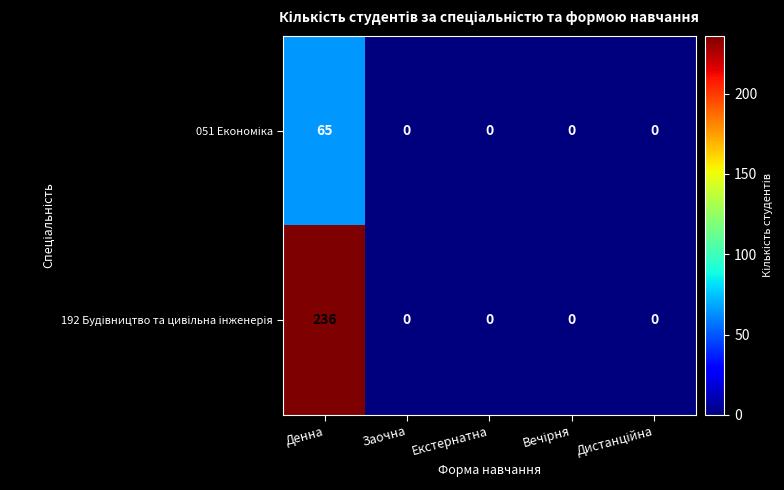

At which category is the sum across all series the highest?

Денна